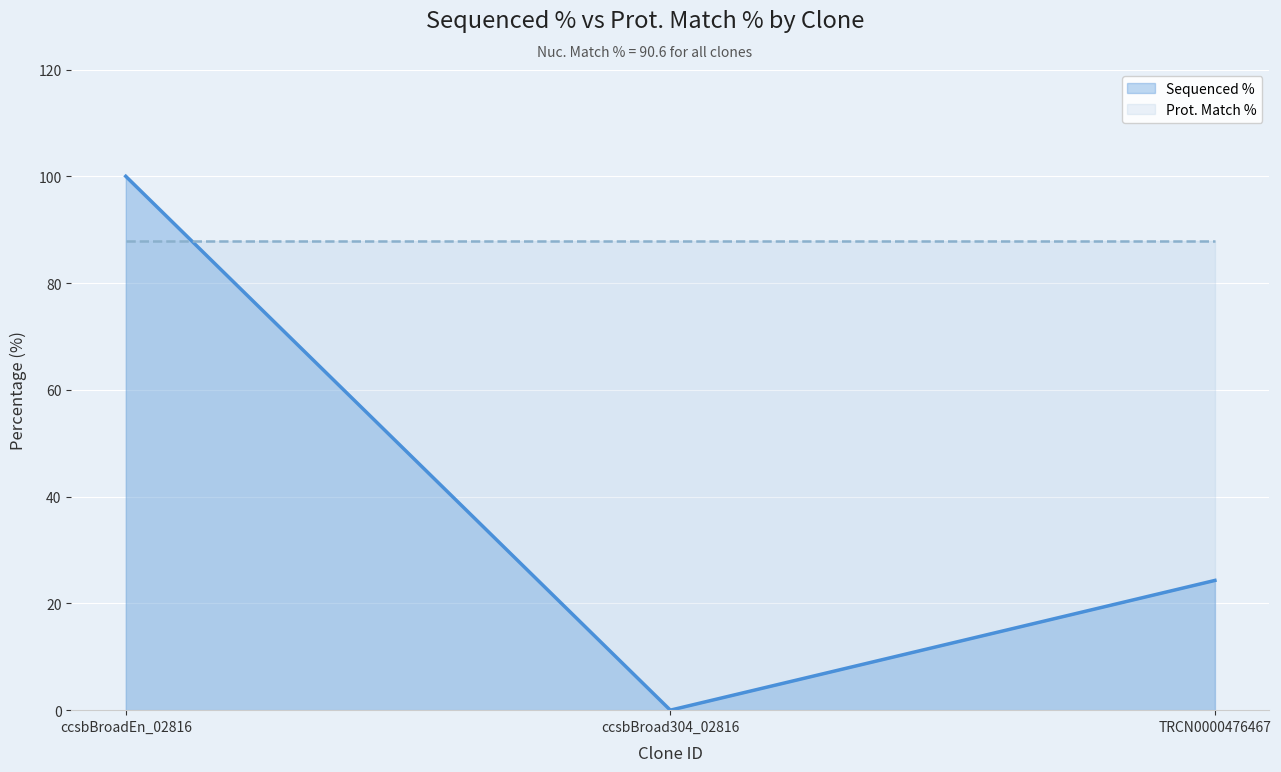

Does the chart display data point markers on the line(s)?

No